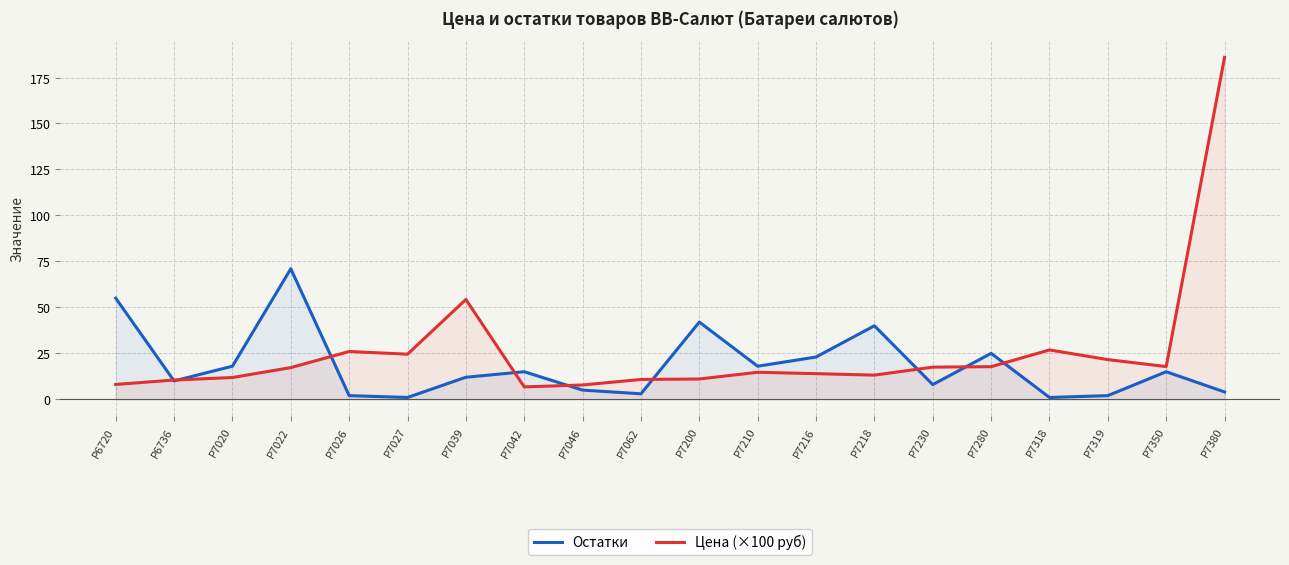

What is the spread (max minus min) of values at Р7216?

9.1